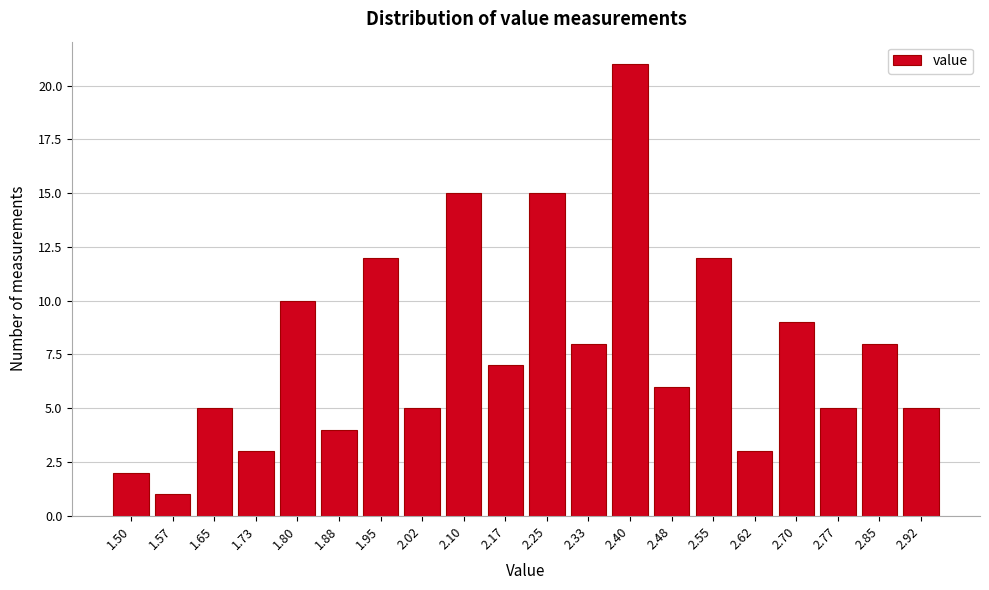

Reading left to right, list all the values displayed in this chart.

1.50=2	1.57=1	1.65=5	1.73=3	1.80=10	1.88=4	1.95=12	2.02=5	2.10=15	2.17=7	2.25=15	2.33=8	2.40=21	2.48=6	2.55=12	2.62=3	2.70=9	2.77=5	2.85=8	2.92=5